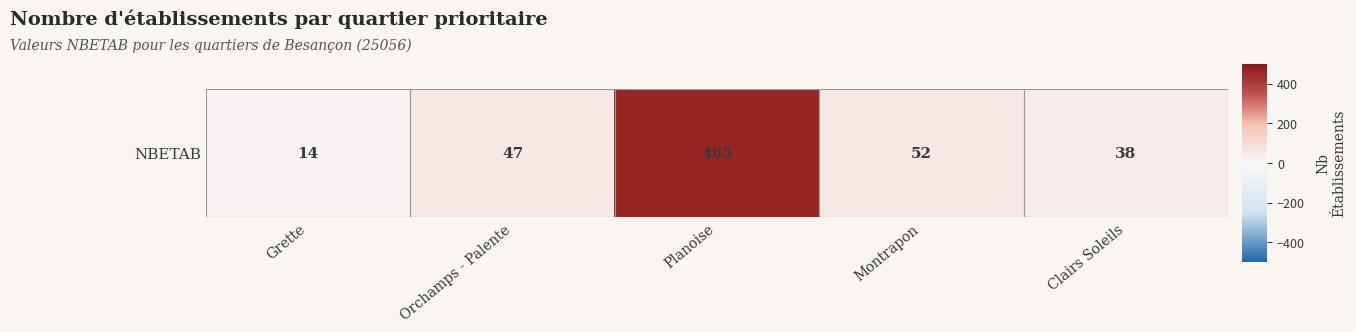

What is the change in value from Orchamps - Palente to Clairs Soleils?

-9